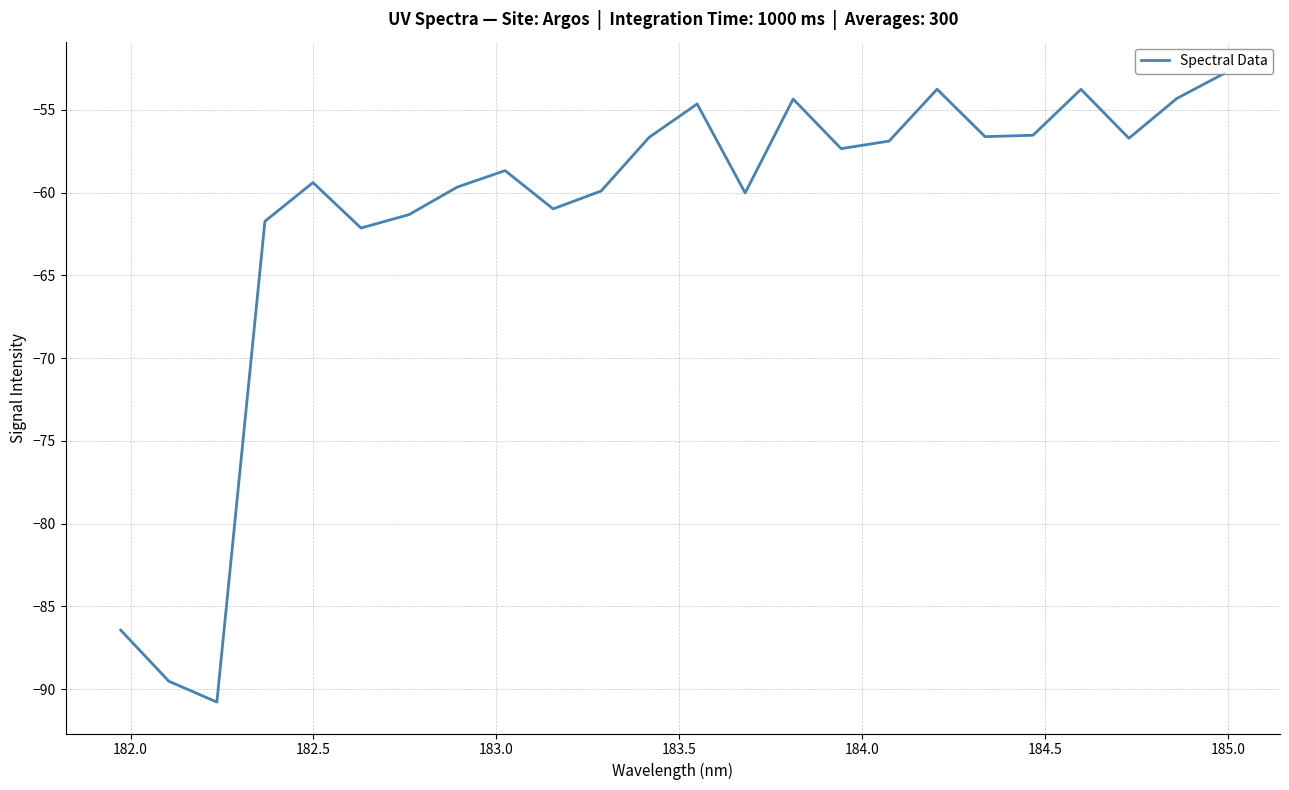

What is the difference between the maximum and minimum values?

38.0